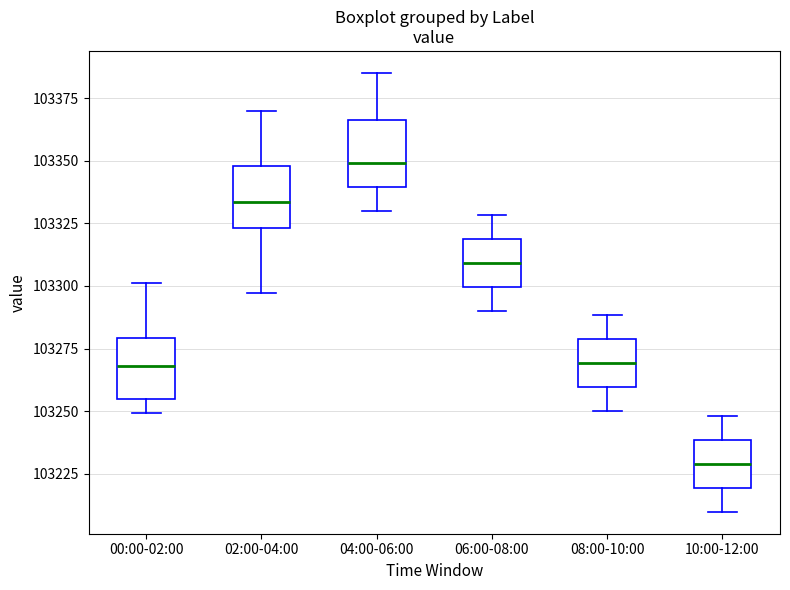

Reading left to right, read every box against the y-axis: the position of its median line, the range the box covers, and the ends of its whiskers. The values are not printed on the chart, so give them approximately, as read against the axis.

00:00-02:00: median 103270, box 103255 to 103280, whiskers 103250 to 103300
02:00-04:00: median 103335, box 103325 to 103350, whiskers 103295 to 103370
04:00-06:00: median 103350, box 103340 to 103365, whiskers 103330 to 103385
06:00-08:00: median 103310, box 103300 to 103320, whiskers 103290 to 103330
08:00-10:00: median 103270, box 103260 to 103280, whiskers 103250 to 103290
10:00-12:00: median 103230, box 103220 to 103240, whiskers 103210 to 103250